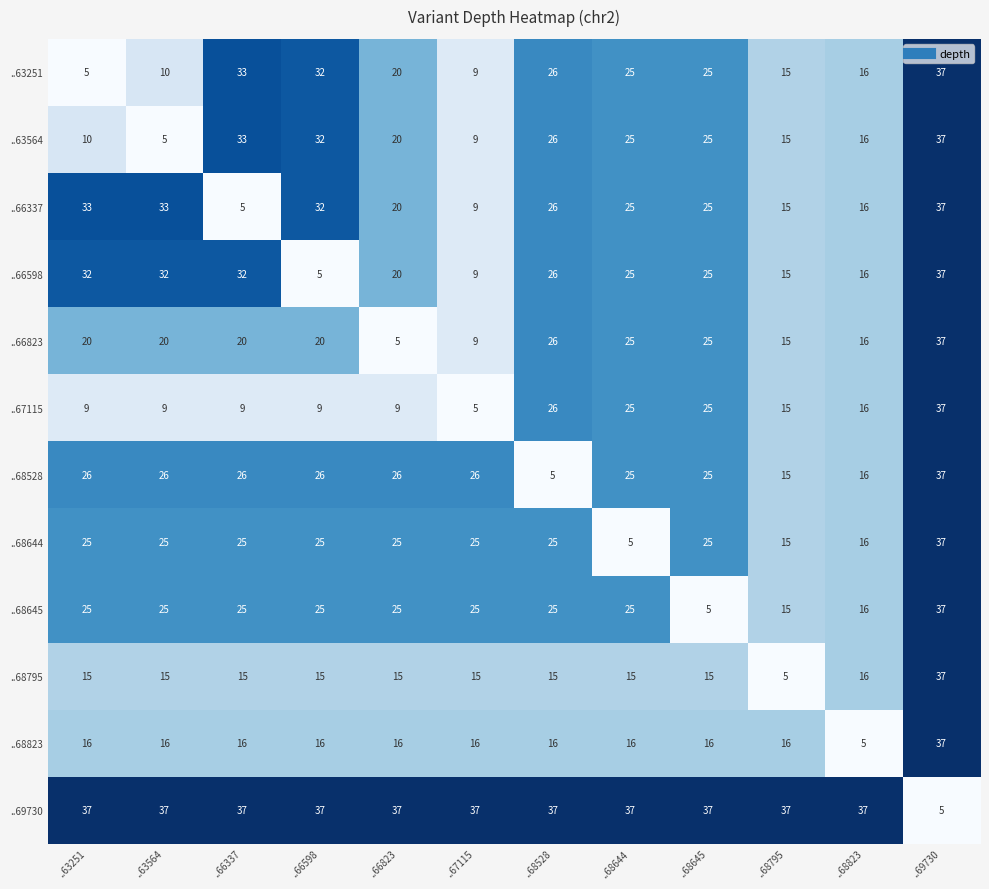

What is the difference between the highest and lowest values at ..66337?

32